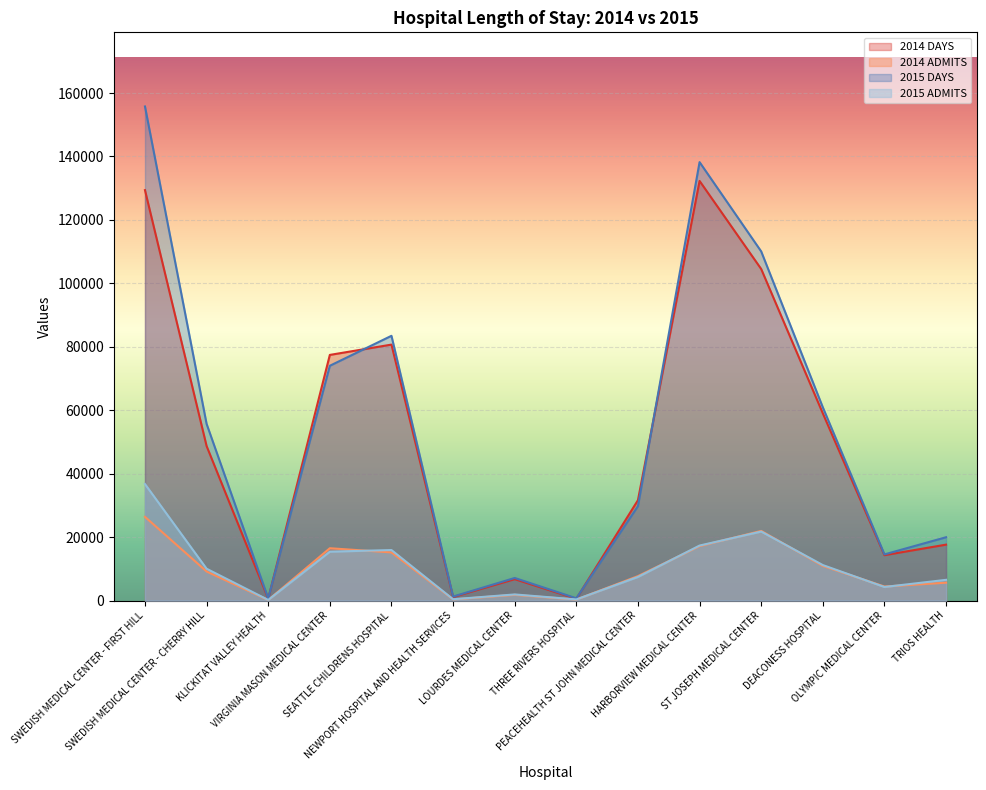

Rank the categories by 2015 DAYS value from highest to lowest.

SWEDISH MEDICAL CENTER - FIRST HILL, HARBORVIEW MEDICAL CENTER, ST JOSEPH MEDICAL CENTER, SEATTLE CHILDRENS HOSPITAL, VIRGINIA MASON MEDICAL CENTER, DEACONESS HOSPITAL, SWEDISH MEDICAL CENTER - CHERRY HILL, PEACEHEALTH ST JOHN MEDICAL CENTER, TRIOS HEALTH, OLYMPIC MEDICAL CENTER, LOURDES MEDICAL CENTER, NEWPORT HOSPITAL AND HEALTH SERVICES, THREE RIVERS HOSPITAL, KLICKITAT VALLEY HEALTH